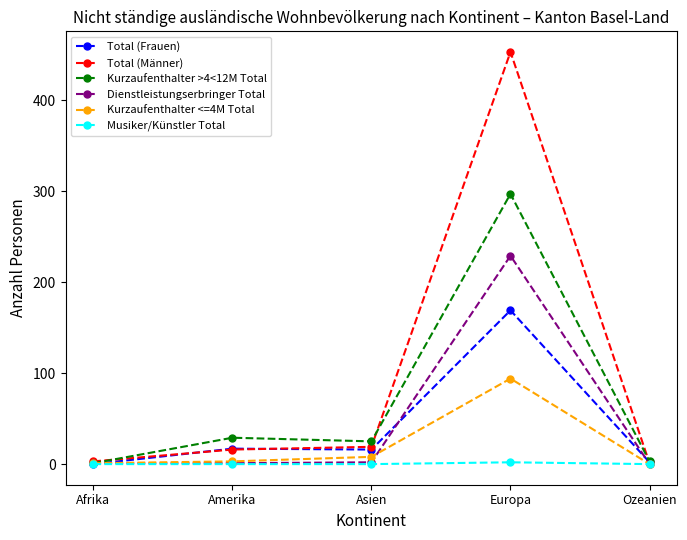

At which category is the sum across all series the highest?

Europa